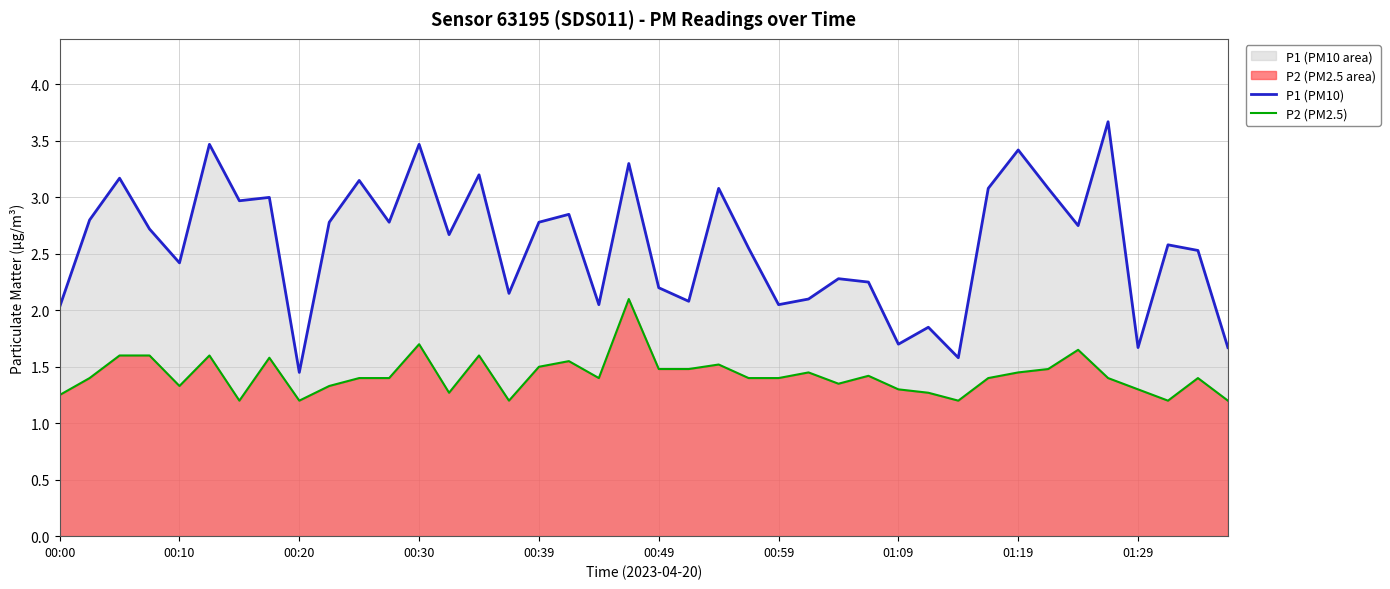

How many interior local peaks does the P1 (PM10) series have?

14